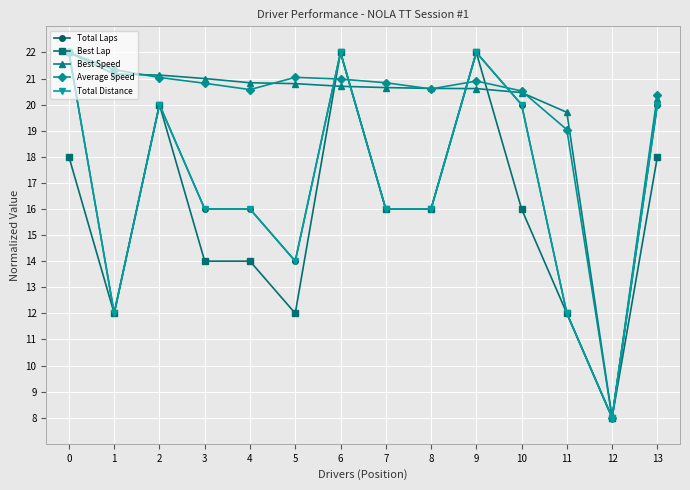

What is the difference between the highest and lowest values at 2?

1.1